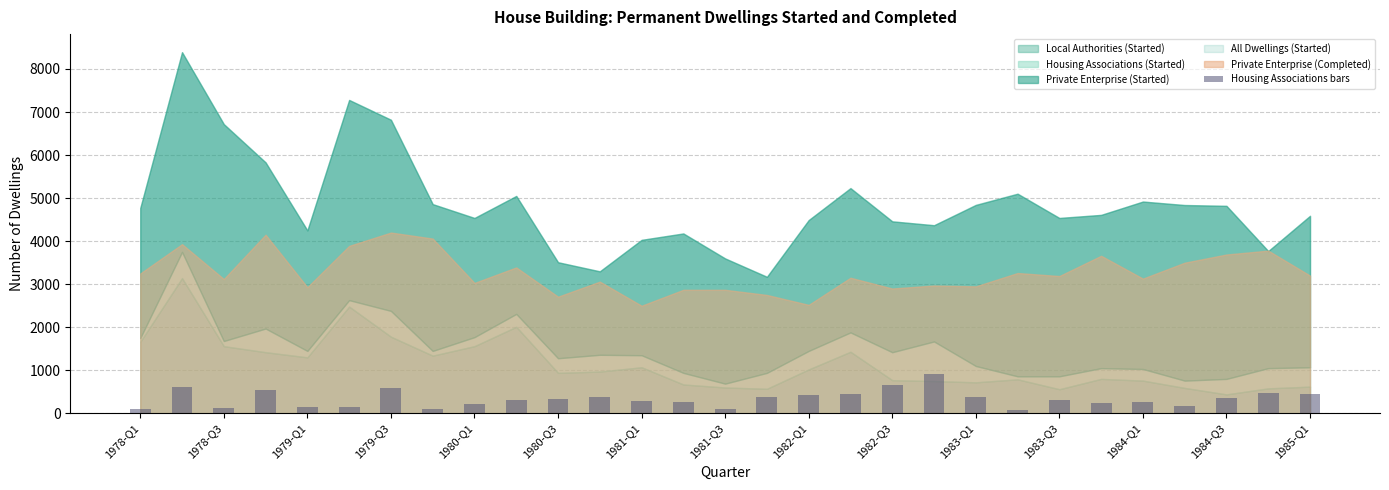

What is the difference between the second highest and minimum values?

580